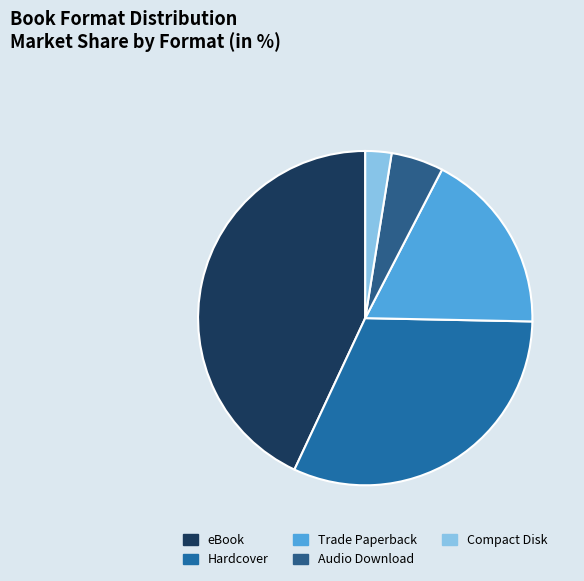

True or false: Compact Disk accounts for 13% of the total.

False